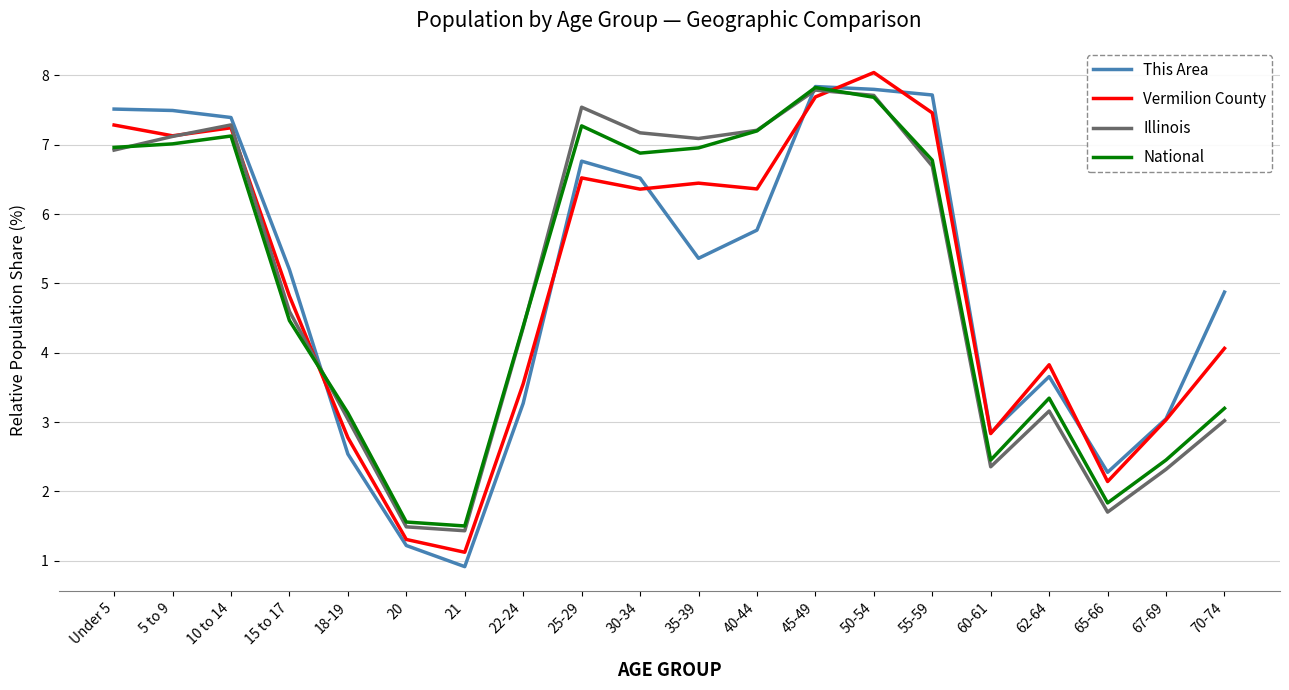

Reading left to right, transcribe all the data shown in this chart.

This Area: Under 5=7.5	5 to 9=7.5	10 to 14=7.4	15 to 17=5.2	18-19=2.5	20=1.2	21=0.9	22-24=3.3	25-29=6.8	30-34=6.5	35-39=5.4	40-44=5.8	45-49=7.8	50-54=7.8	55-59=7.7	60-61=2.8	62-64=3.7	65-66=2.3	67-69=3.0	70-74=4.9
Vermilion County: Under 5=7.3	5 to 9=7.1	10 to 14=7.2	15 to 17=4.8	18-19=2.8	20=1.3	21=1.1	22-24=3.6	25-29=6.5	30-34=6.4	35-39=6.4	40-44=6.4	45-49=7.7	50-54=8.0	55-59=7.5	60-61=2.8	62-64=3.8	65-66=2.1	67-69=3.0	70-74=4.1
Illinois: Under 5=6.9	5 to 9=7.1	10 to 14=7.3	15 to 17=4.6	18-19=3.0	20=1.5	21=1.4	22-24=4.4	25-29=7.5	30-34=7.2	35-39=7.1	40-44=7.2	45-49=7.8	50-54=7.7	55-59=6.7	60-61=2.4	62-64=3.2	65-66=1.7	67-69=2.3	70-74=3.0
National: Under 5=7.0	5 to 9=7.0	10 to 14=7.1	15 to 17=4.5	18-19=3.1	20=1.6	21=1.5	22-24=4.4	25-29=7.3	30-34=6.9	35-39=7.0	40-44=7.2	45-49=7.8	50-54=7.7	55-59=6.8	60-61=2.5	62-64=3.3	65-66=1.8	67-69=2.5	70-74=3.2